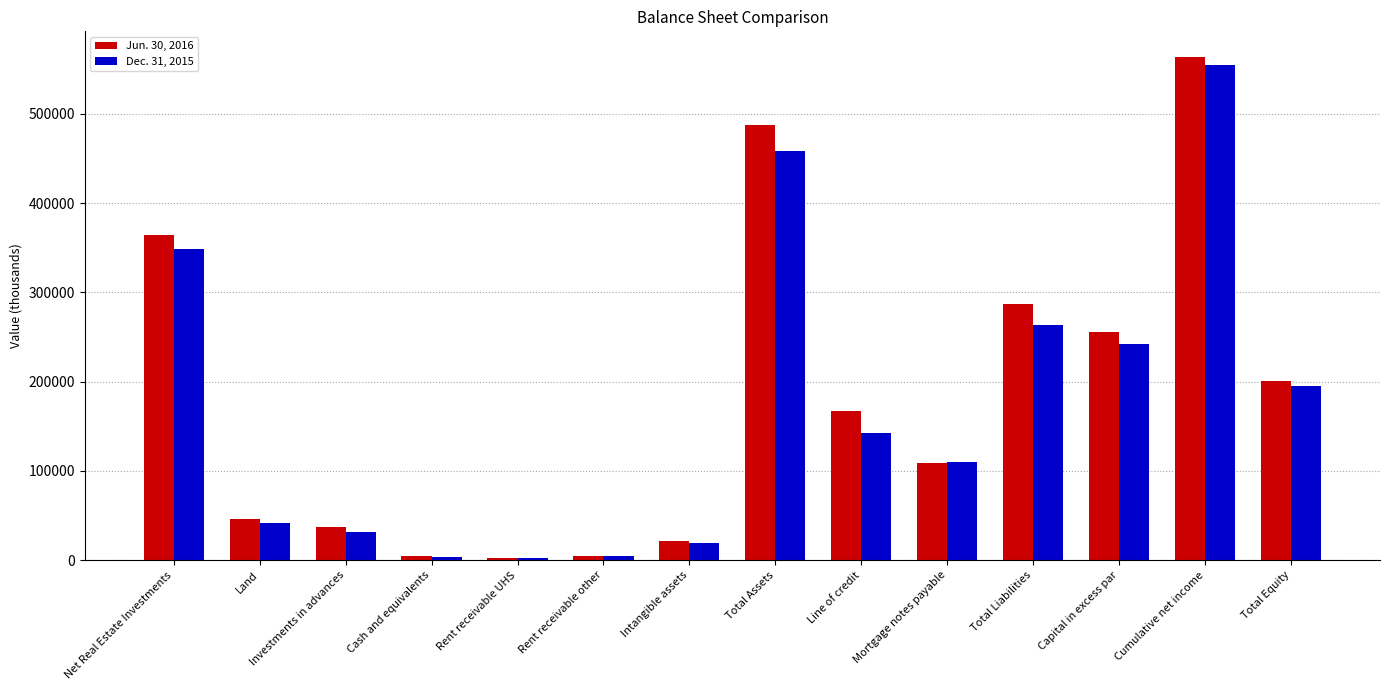

What is the difference between the maximum and minimum values in the Dec. 31, 2015 series?

553170